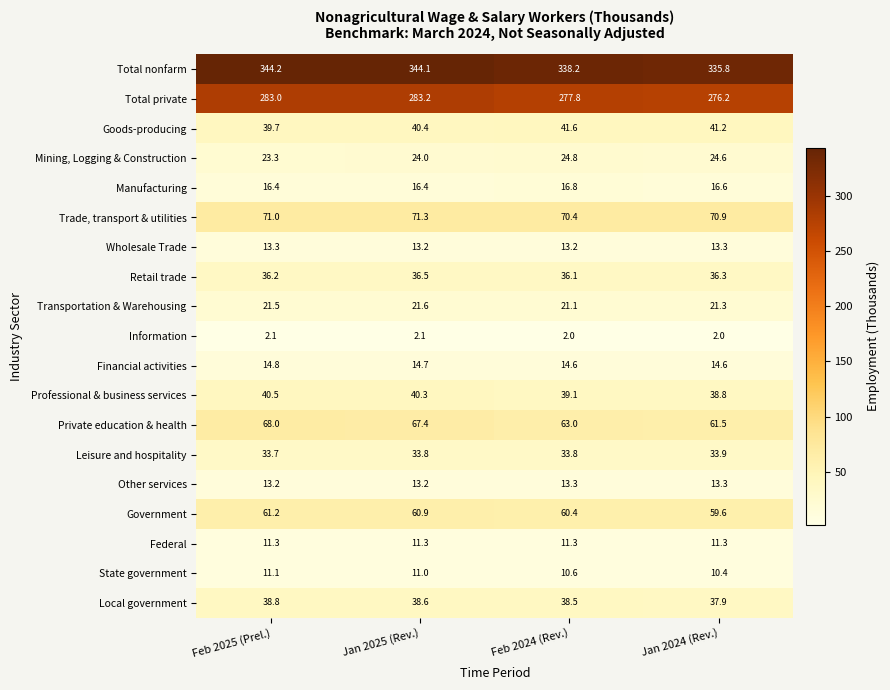

At Feb 2024 (Rev.), list the series in order from largest to smallest.

Total nonfarm, Total private, Trade, transport & utilities, Private education & health, Government, Goods-producing, Professional & business services, Local government, Retail trade, Leisure and hospitality, Mining, Logging & Construction, Transportation & Warehousing, Manufacturing, Financial activities, Other services, Wholesale Trade, Federal, State government, Information